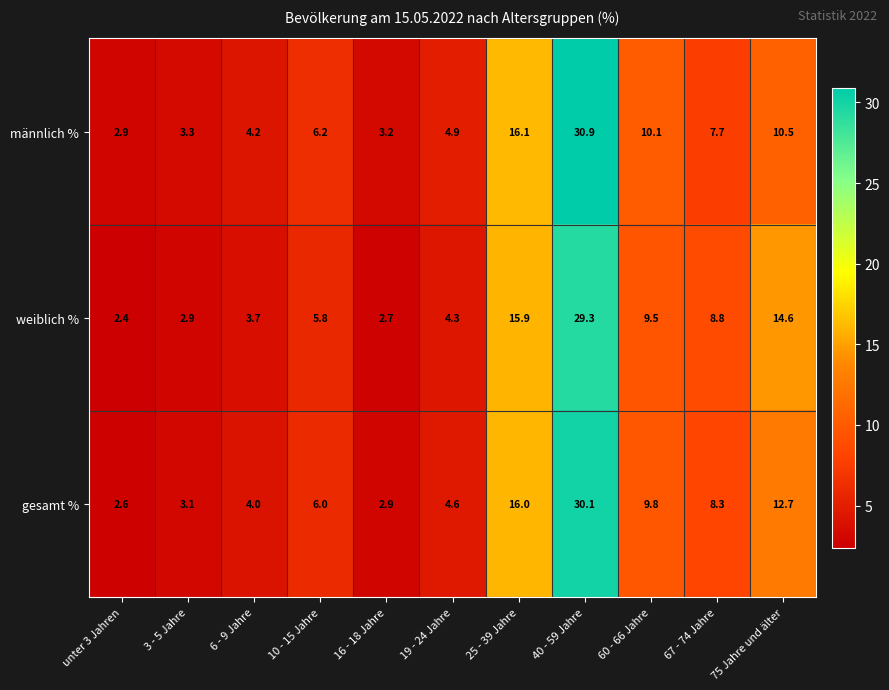

What is the difference between the männlich % values at 6 - 9 Jahre and unter 3 Jahren?

1.3